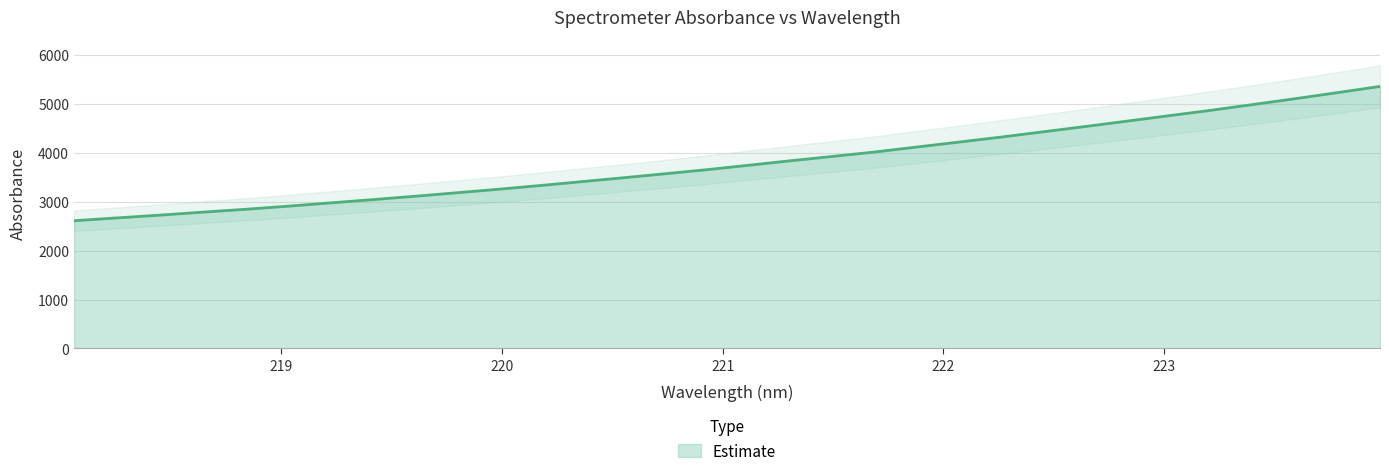

Rank the categories by value from highest to lowest.

223.9802, 223.7895, 223.5987, 223.408, 223.2172, 223.0264, 222.8355, 222.6447, 222.4538, 222.263, 222.0721, 221.8812, 221.6902, 221.4993, 221.3083, 221.1174, 220.9264, 220.7354, 220.5444, 220.3533, 220.1623, 219.9712, 219.7801, 219.589, 219.3979, 219.2067, 219.0156, 218.8244, 218.6332, 218.442, 218.2508, 218.0596